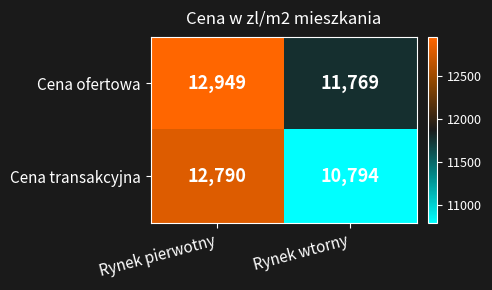

What value does the Cena ofertowa series have at Rynek wtorny, to the nearest 100?

11800